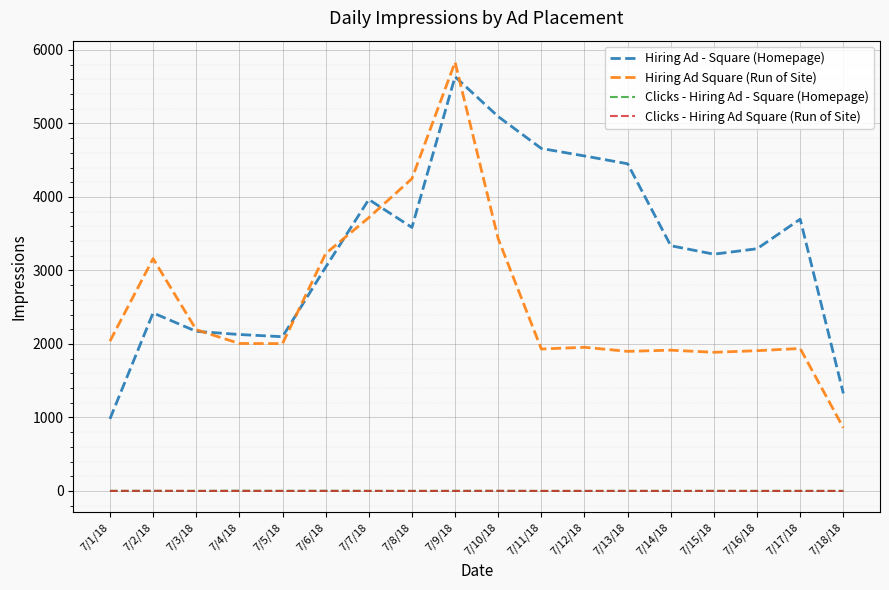

What is the maximum value for Clicks - Hiring Ad Square (Run of Site)?

2